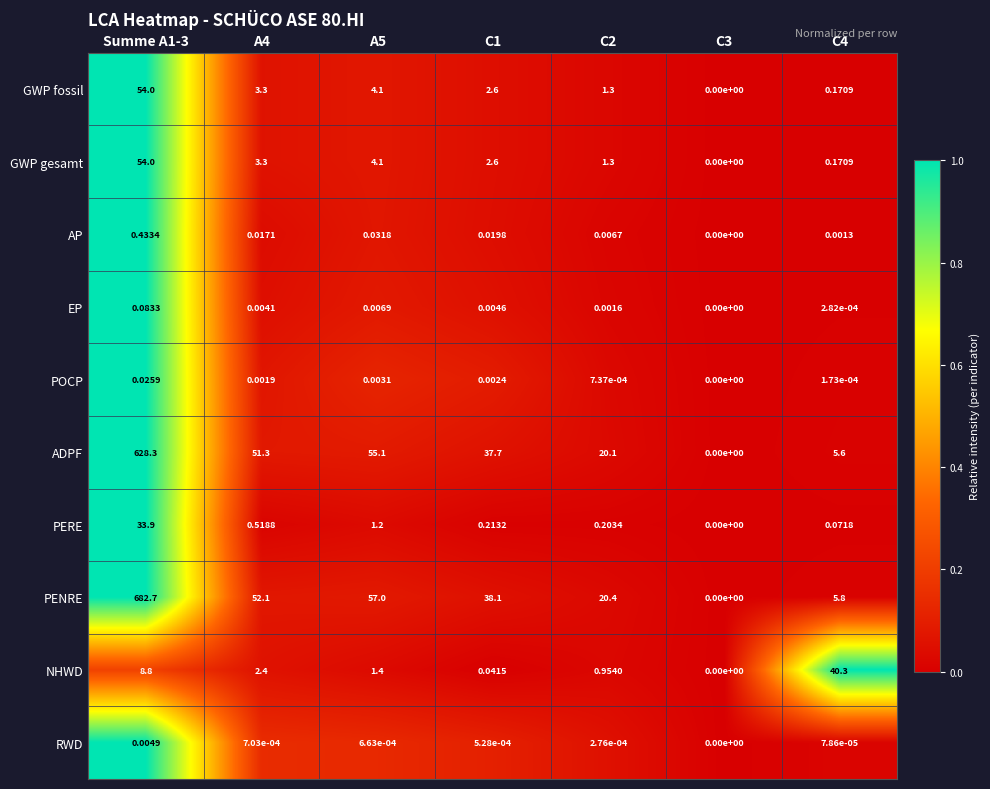

Which series has the widest spread of values?

PENRE